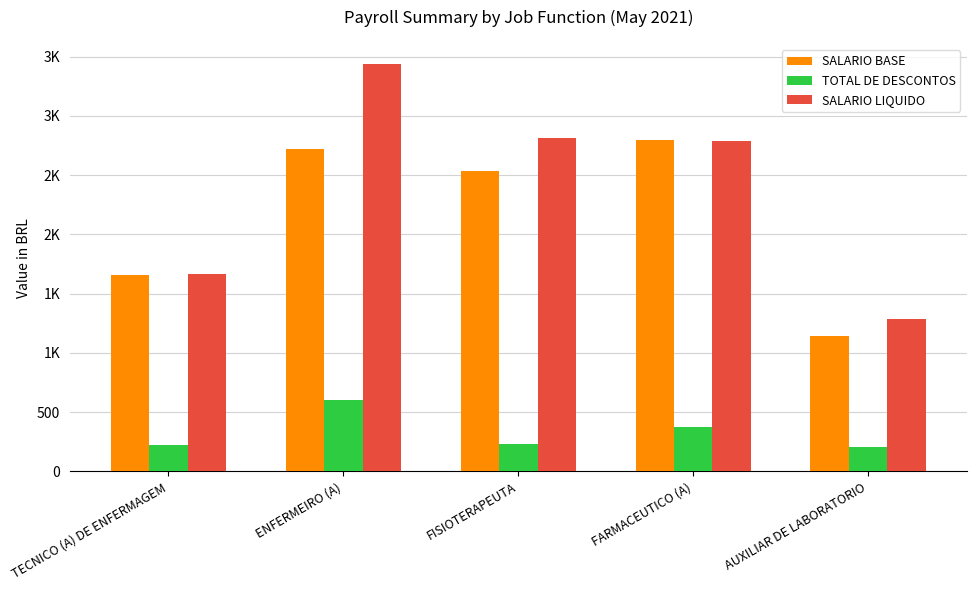

Are the bars horizontal?

No